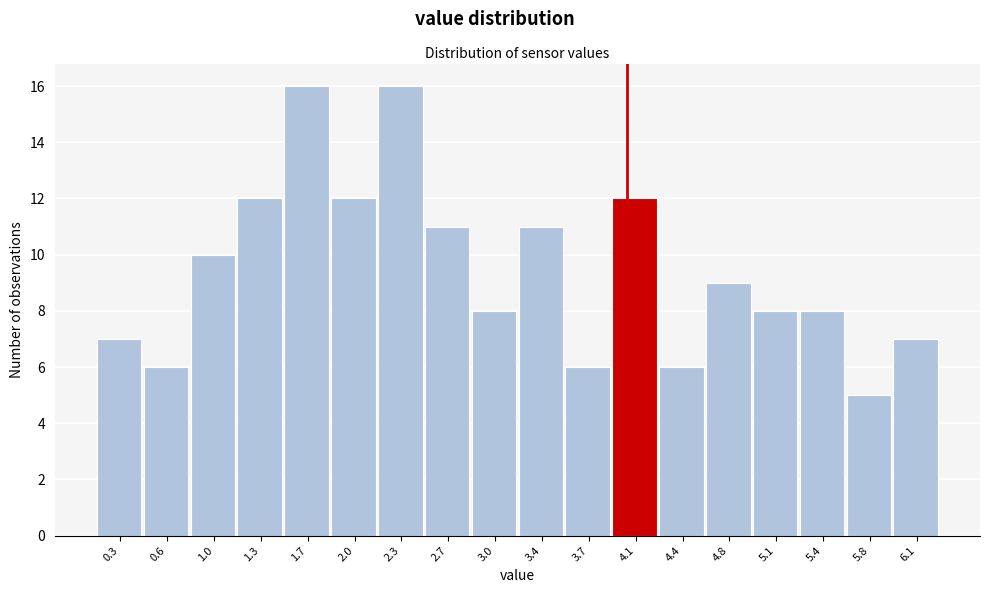

Reading left to right, list every bar in this chart as the range it spans on the x-axis followed by its height. Neither the bar edges nor the heights are printed on the chart, so give them approximately, as read against the axes.

0.10 to 0.45: 7
0.45 to 0.80: 6
0.80 to 1.15: 10
1.15 to 1.50: 12
1.50 to 1.80: 16
1.80 to 2.15: 12
2.15 to 2.50: 16
2.50 to 2.85: 11
2.85 to 3.20: 8
3.20 to 3.55: 11
3.55 to 3.90: 6
3.90 to 4.25: 12
4.25 to 4.60: 6
4.60 to 4.90: 9
4.90 to 5.25: 8
5.25 to 5.60: 8
5.60 to 5.95: 5
5.95 to 6.30: 7